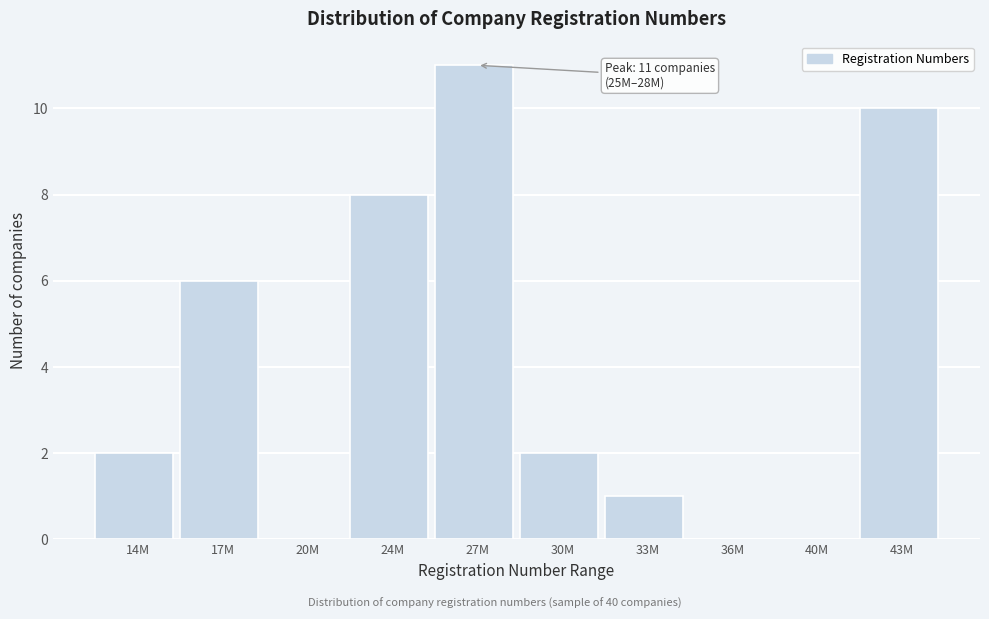

Reading left to right, list all the values displayed in this chart.

14M=2	17M=6	20M=0	24M=8	27M=11	30M=2	33M=1	36M=0	40M=0	43M=10